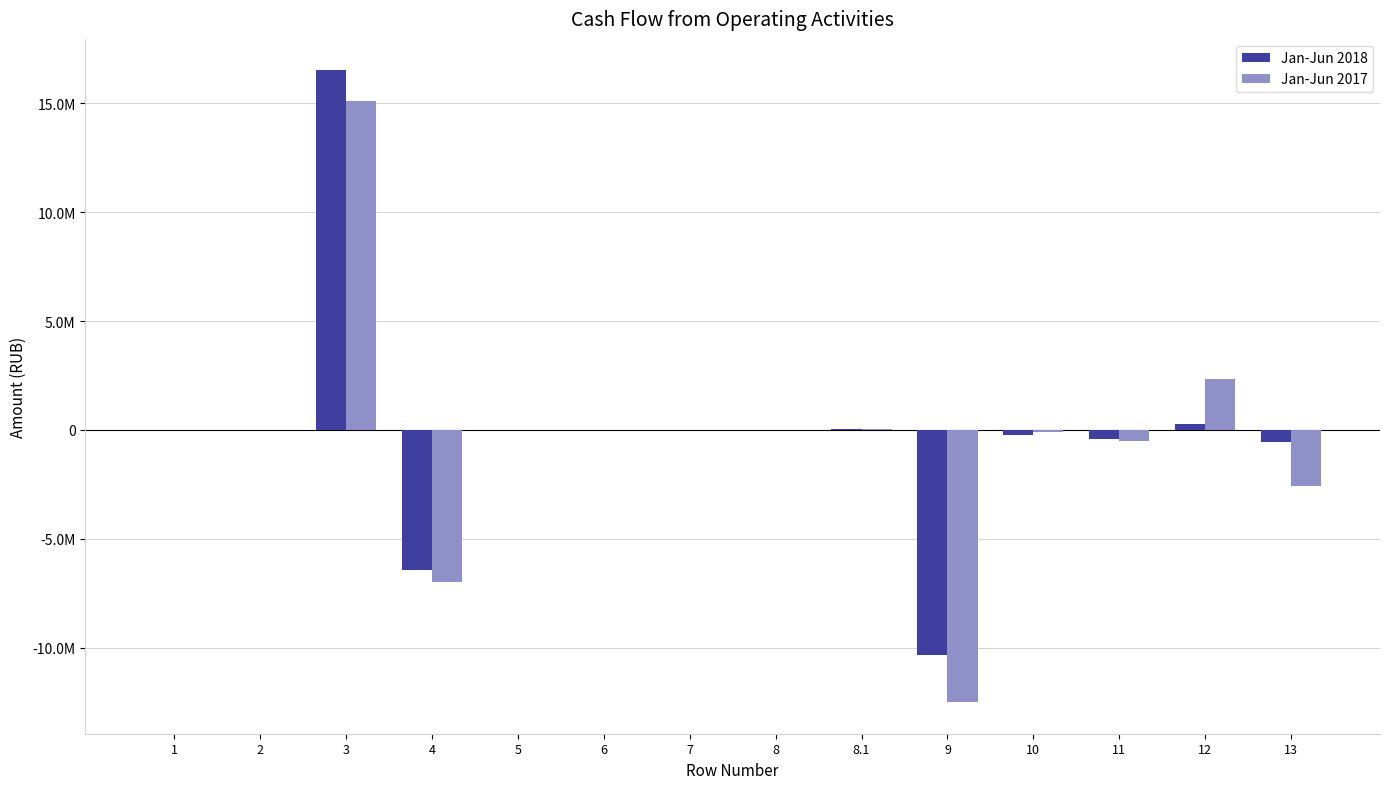

What are all the series names shown in the legend?

Jan-Jun 2018, Jan-Jun 2017